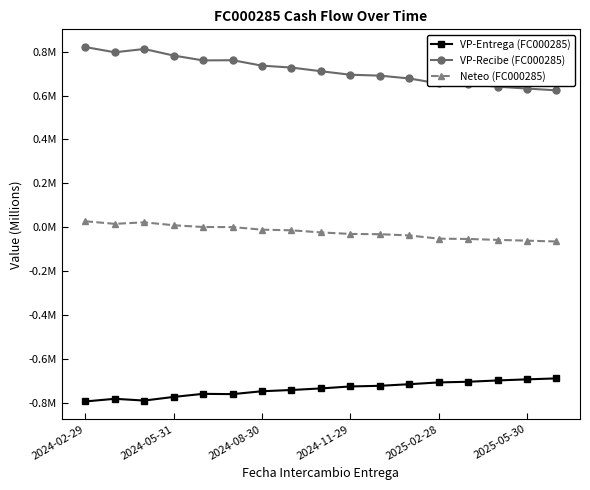

Which series has the widest spread of values?

VP-Recibe (FC000285)